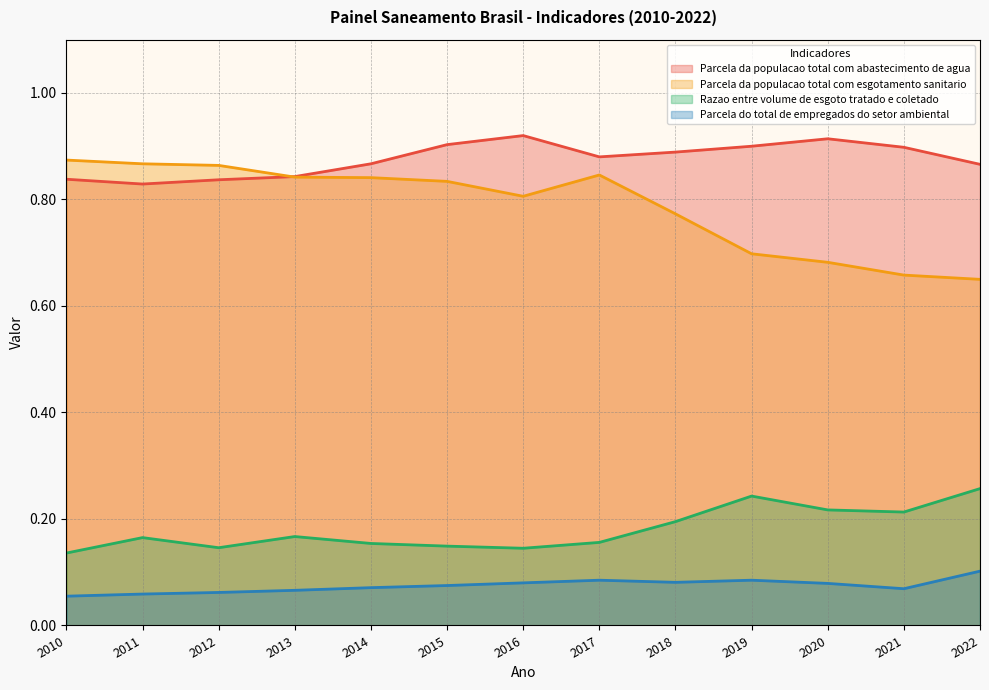

True or false: Parcela da populacao total com esgotamento sanitario has more than 1 points higher than both neighbors.

False